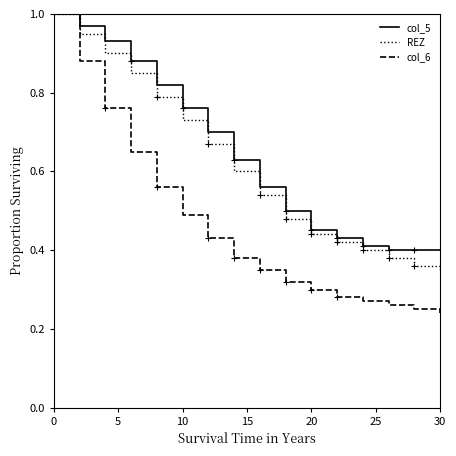

What are all the series names shown in the legend?

col_5, REZ, col_6